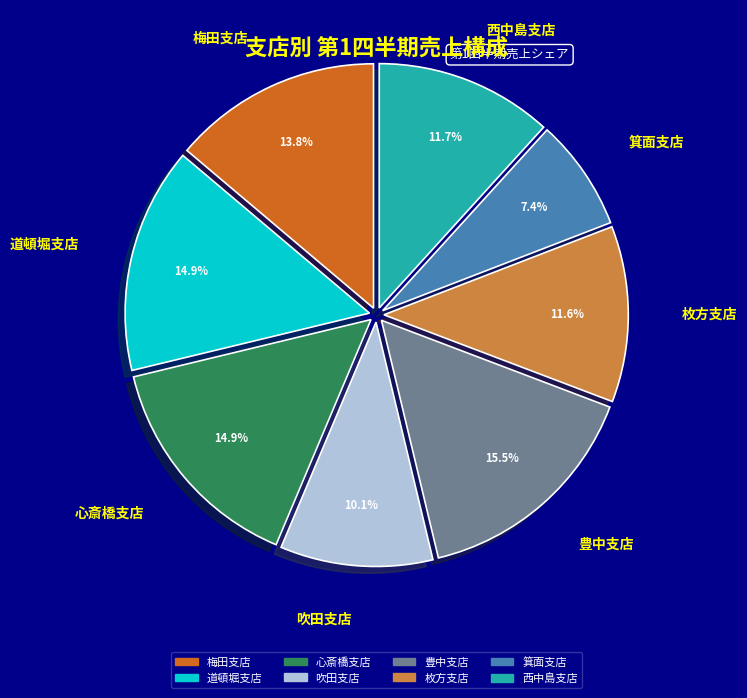

Between 吹田支店 and 箕面支店, which is larger?

吹田支店